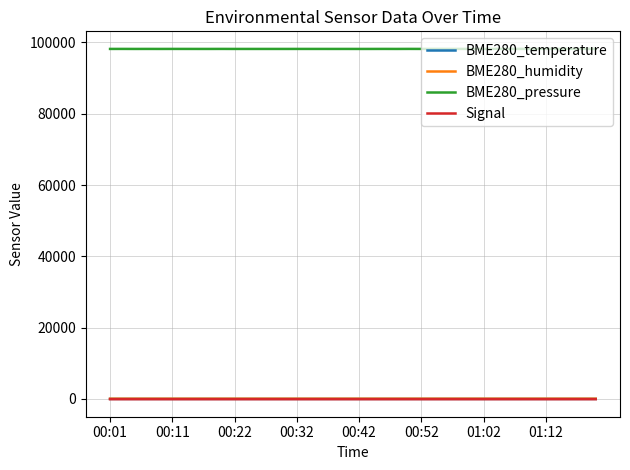

Which series has the largest total across all categories?

BME280_pressure